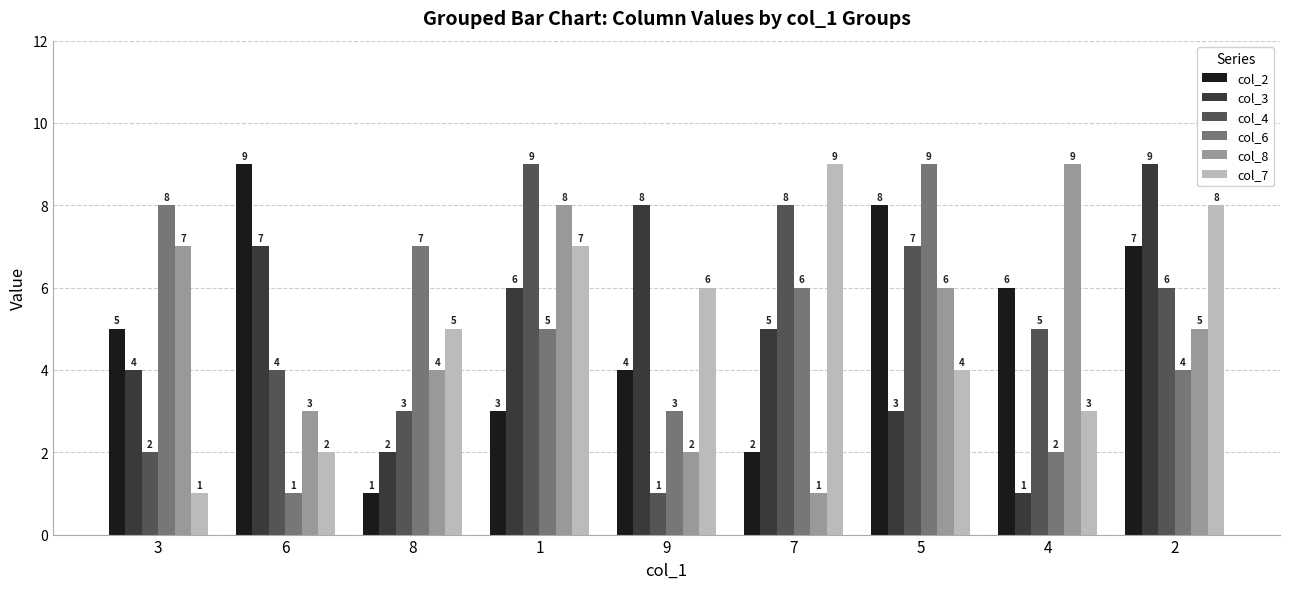

Count the col_4 values in the range 3 to 7.

5